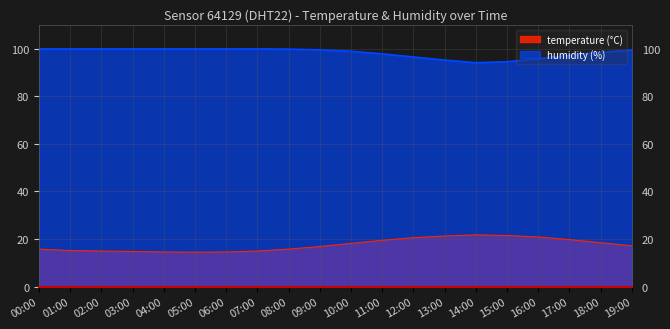

Count the number of data series in this chart.

2